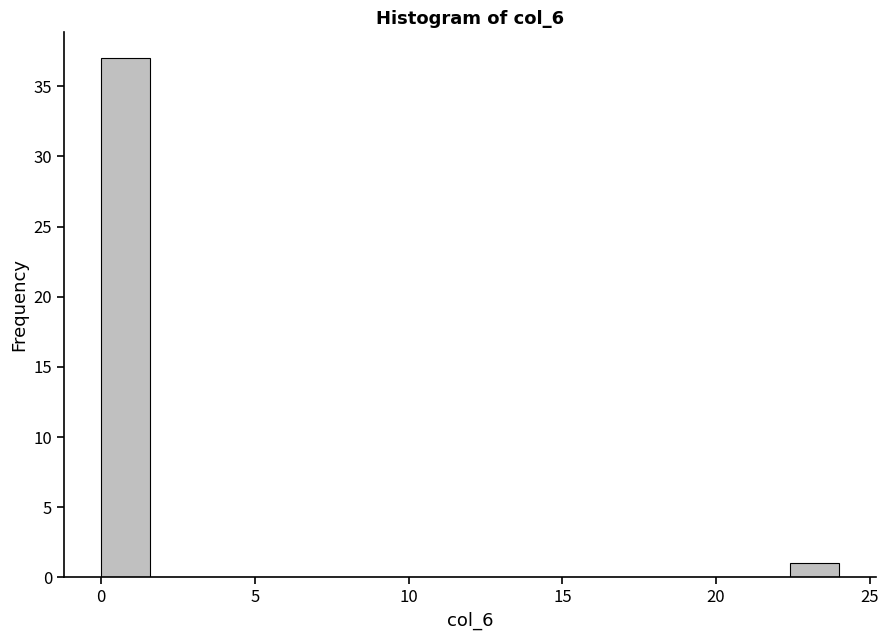

Read against the x-axis, roughly where is the centre of the tallest bar?

1.0